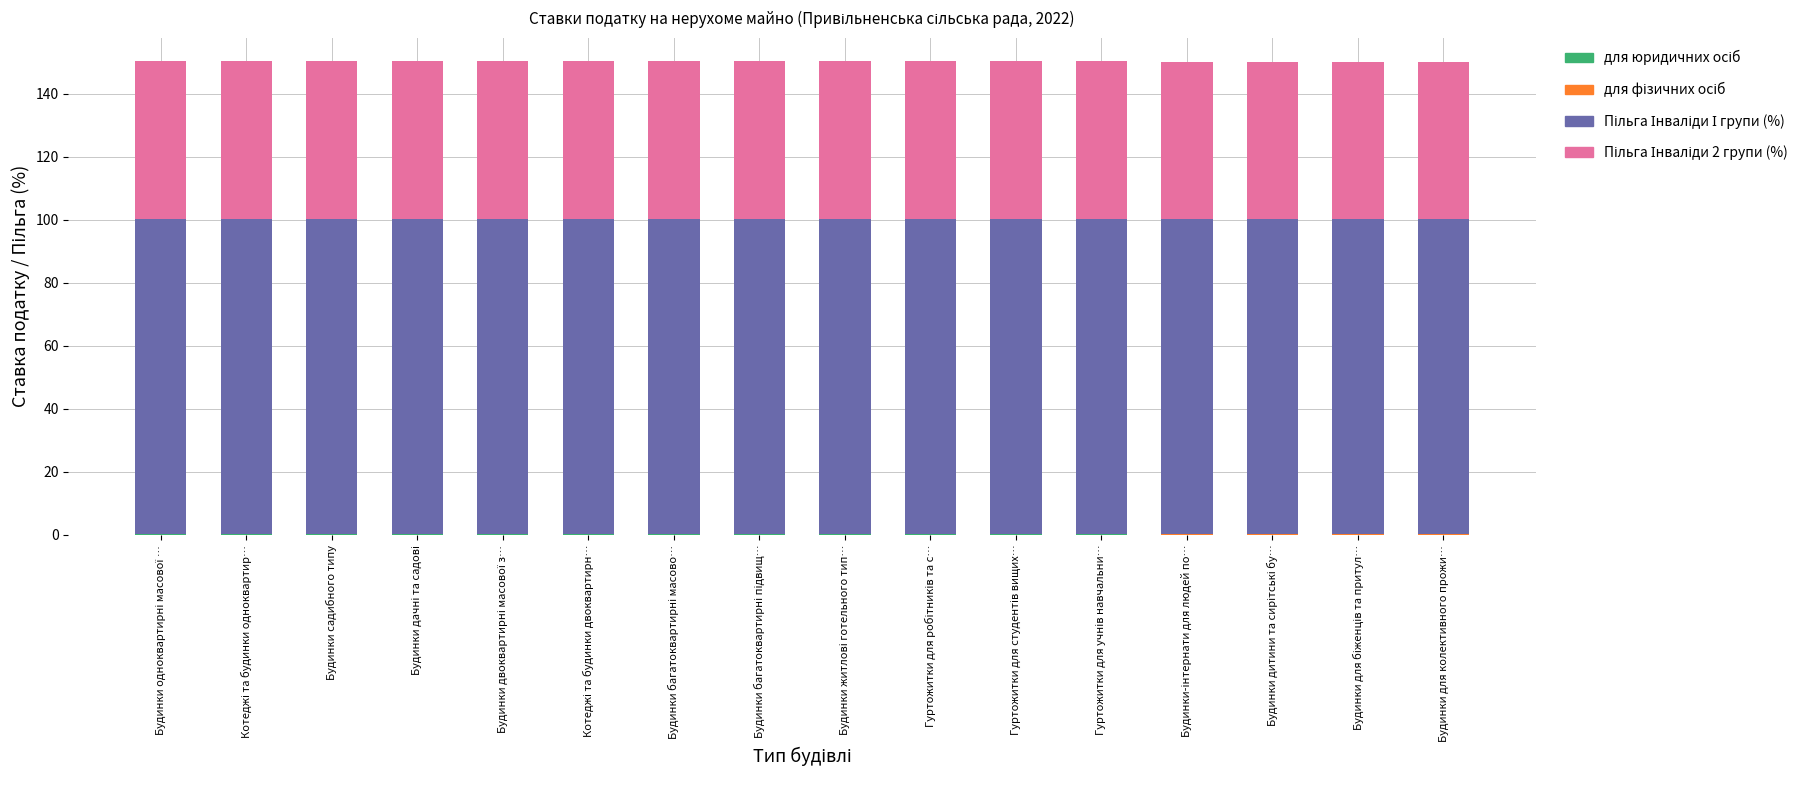

The value of Пільга Інваліди 2 групи (%) at Будинки одноквартирні масової … is 50.0. True or false?

True